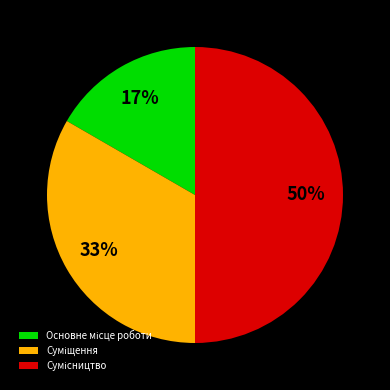

To the nearest percent, what is the difference between the largest and smallest slice percentages?

33%